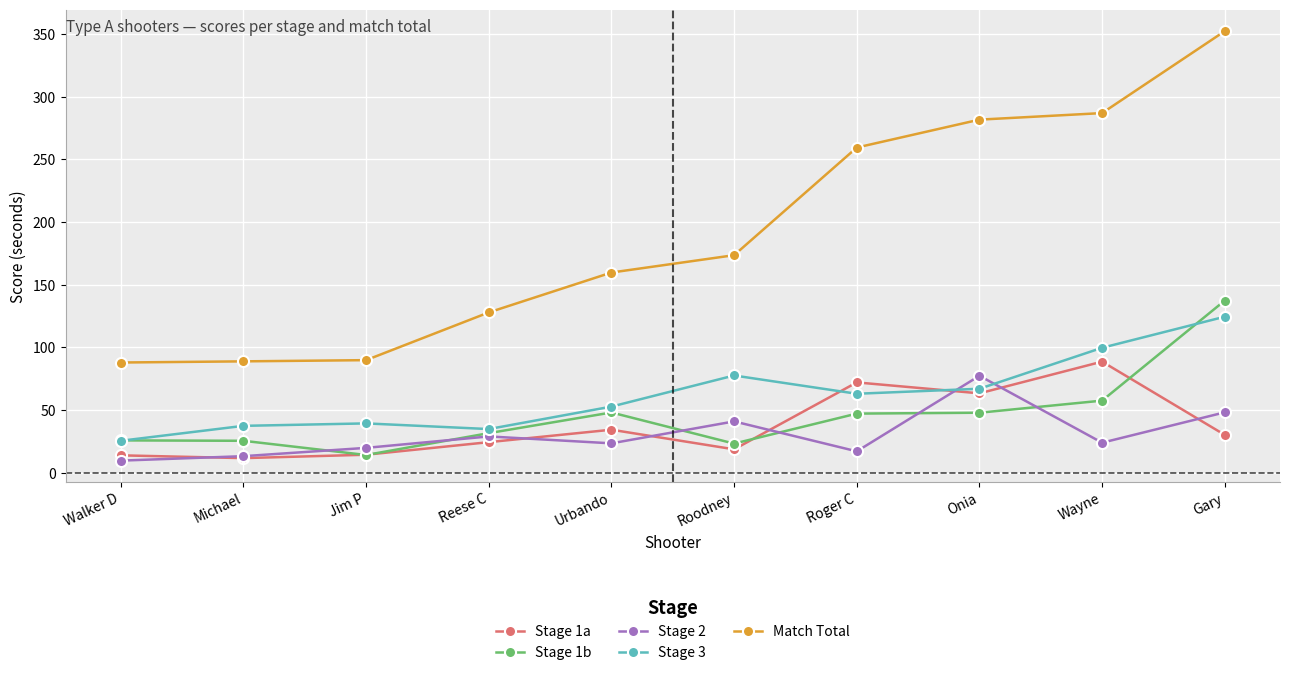

Where is Stage 1b nearest to the value 75?

Wayne